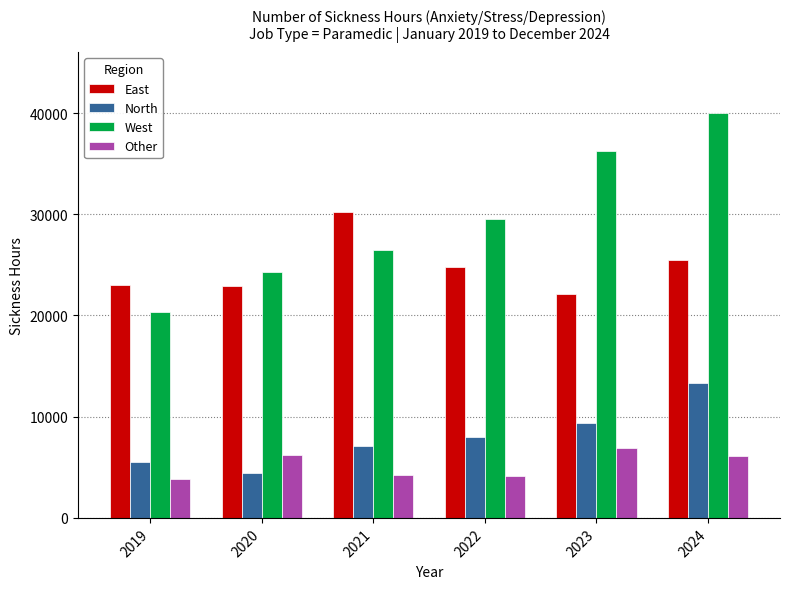

True or false: West has a value of 36247.0 at 2023.

True